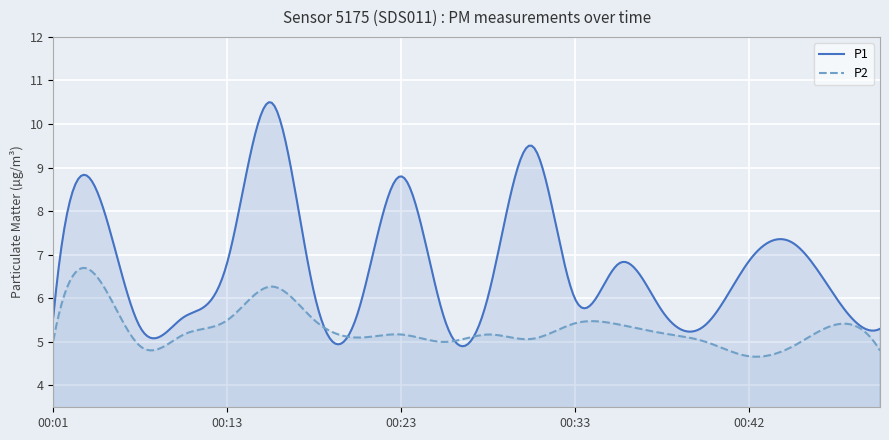

True or false: P1 and P2 intersect in this chart.

True